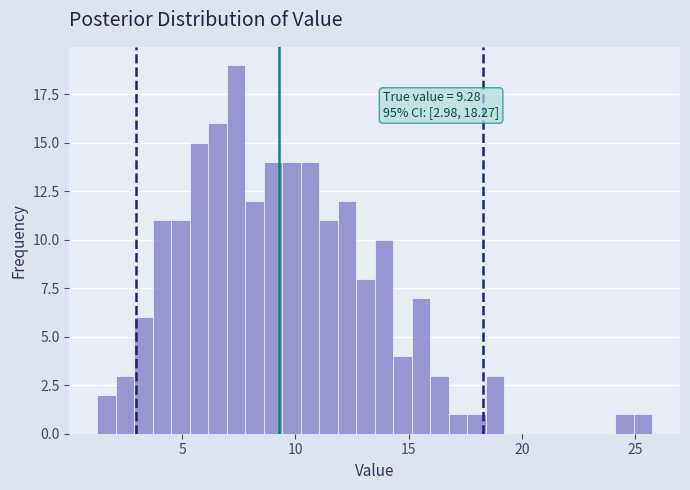

Around what value on the x-axis is the tallest bar? Give the approximate position of its centre, as read against the axis.

7.5